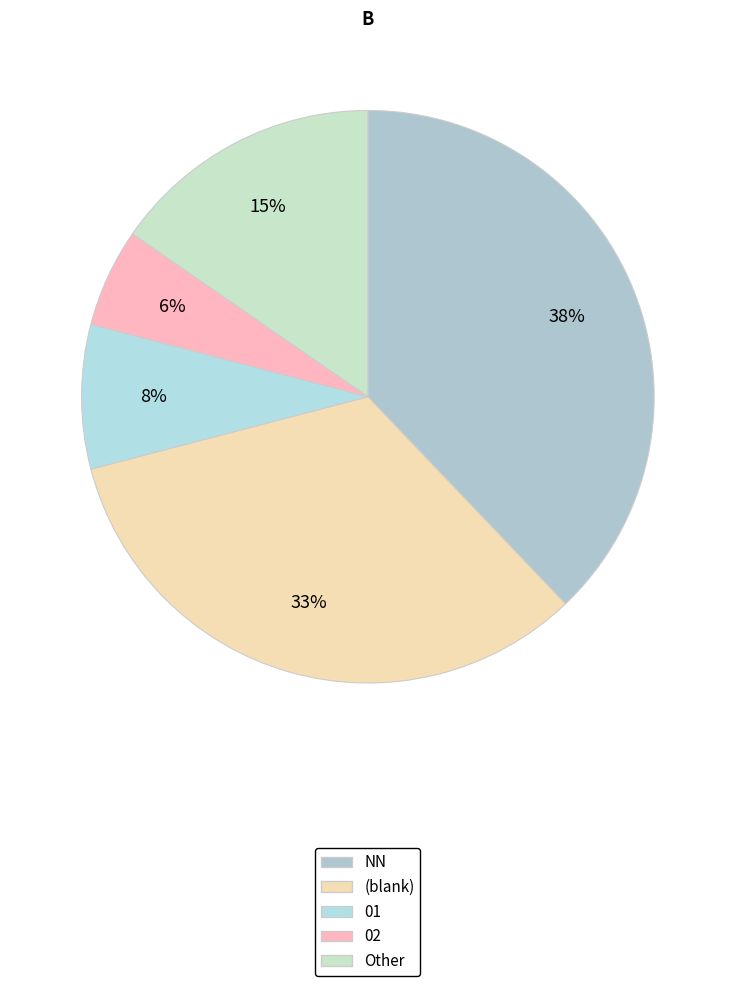

Which slice is the largest?

NN